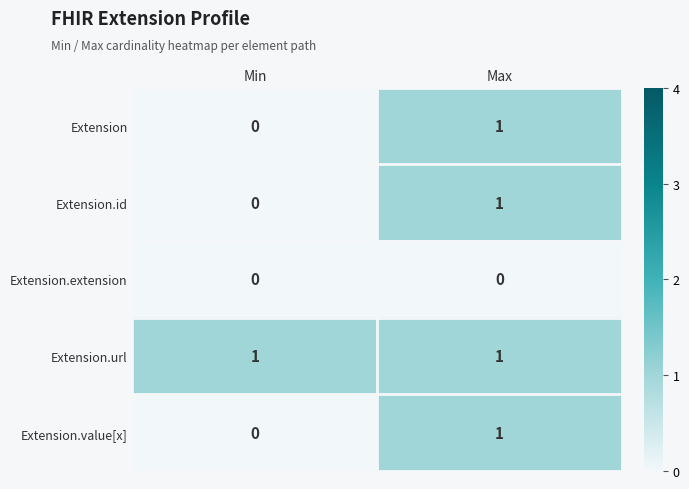

Reading left to right, what are all the values shown in this chart?

Extension: Min=0	Max=1
Extension.id: Min=0	Max=1
Extension.extension: Min=0	Max=0
Extension.url: Min=1	Max=1
Extension.value[x]: Min=0	Max=1